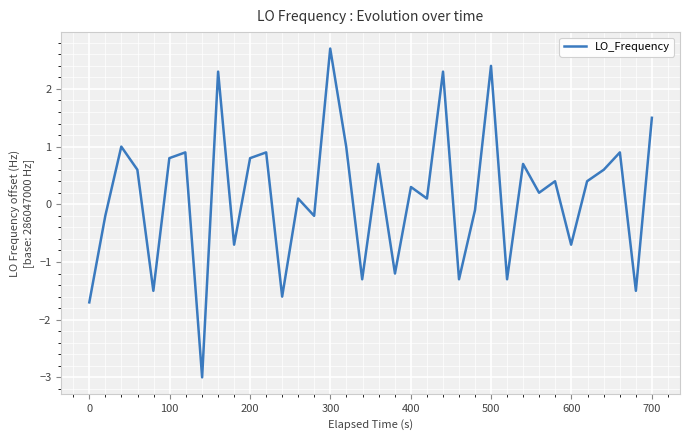

What is the maximum value shown in the chart?

2.7